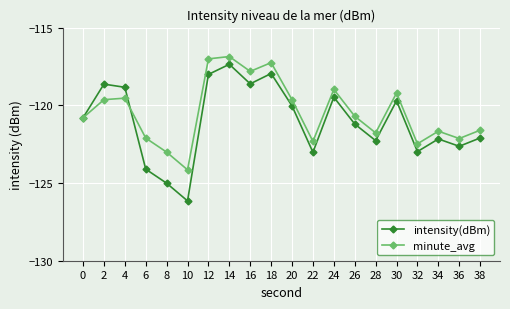

Reading left to right, list all the values displayed in this chart.

intensity(dBm): 0=-120.8	2=-118.6	4=-118.8	6=-124.1	8=-125.0	10=-126.2	12=-118.0	14=-117.4	16=-118.6	18=-118.0	20=-120.0	22=-123.0	24=-119.5	26=-121.2	28=-122.3	30=-119.7	32=-123.0	34=-122.2	36=-122.6	38=-122.1
minute_avg: 0=-120.8	2=-119.6	4=-119.5	6=-122.1	8=-123.0	10=-124.2	12=-117.0	14=-116.9	16=-117.8	18=-117.3	20=-119.6	22=-122.3	24=-119.0	26=-120.7	28=-121.8	30=-119.2	32=-122.5	34=-121.7	36=-122.1	38=-121.6